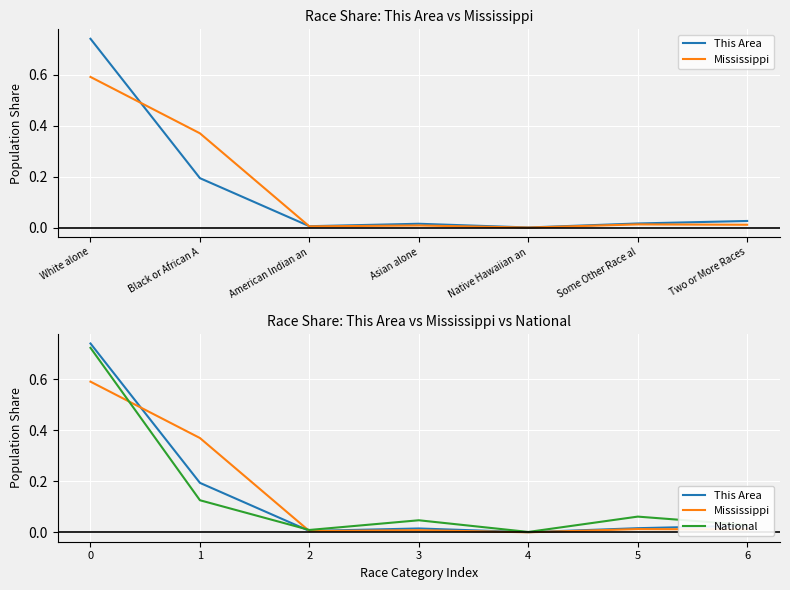

Reading right to left, what are all the values shown in this chart?

This Area: 0.0	0.0	0.0	0.0	0.0	0.2	0.7
Mississippi: 0.0	0.0	0.0	0.0	0.0	0.4	0.6
National: 0.0	0.1	0.0	0.0	0.0	0.1	0.7